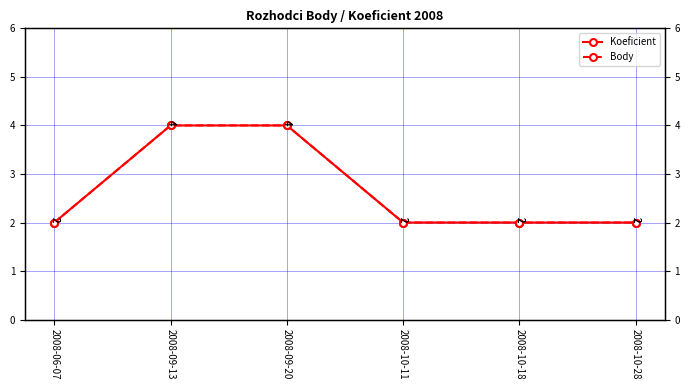

What is the sum of the Body values at 2008-09-13 and 2008-06-07?

6